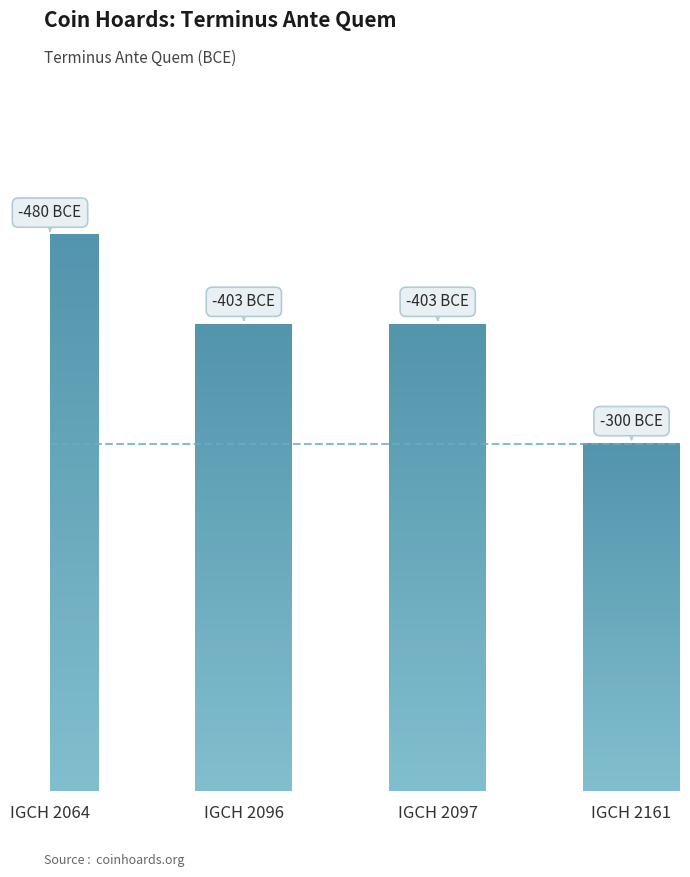

True or false: the data shows 178 at IGCH 2097.

False